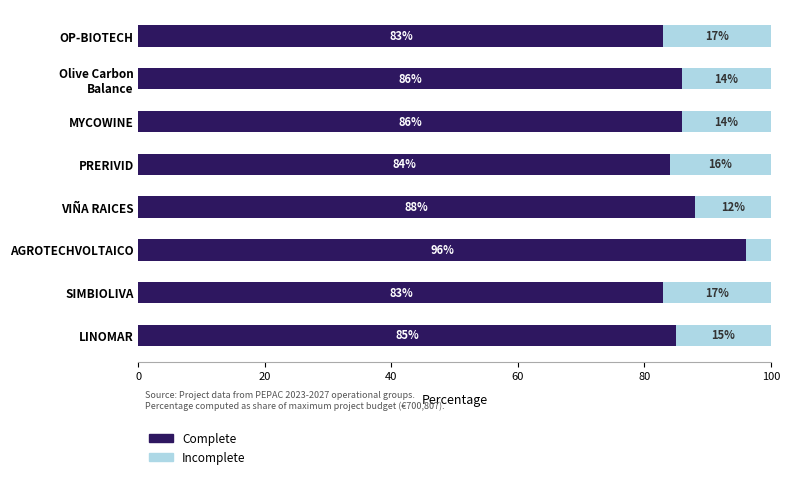

What is the difference between the second highest and minimum values in the Complete series?

5